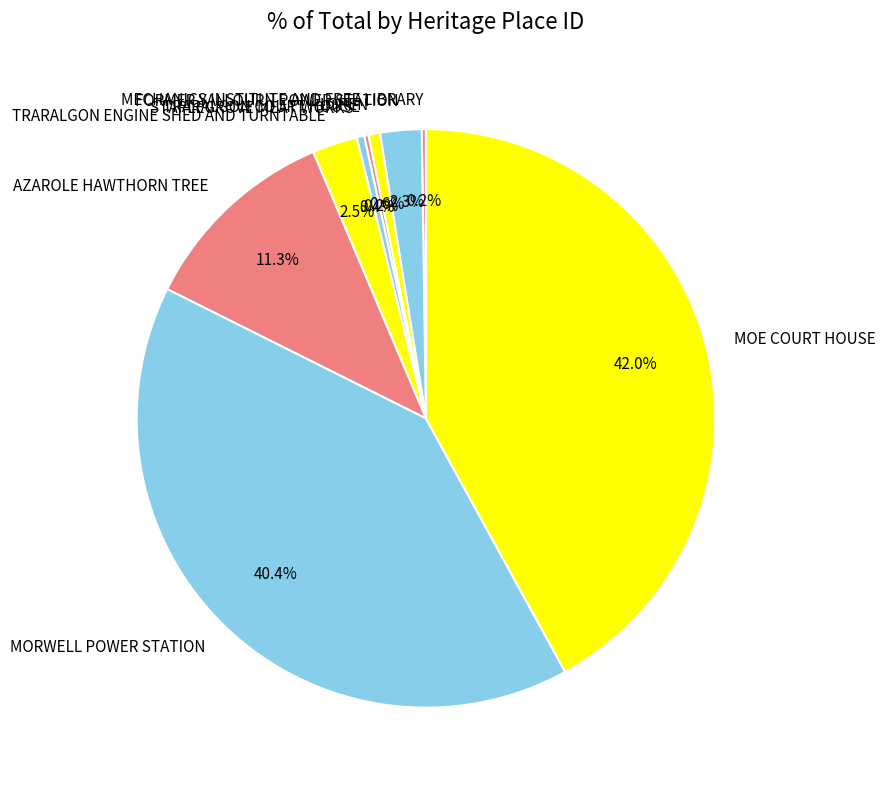

Which slice is the largest?

MOE COURT HOUSE